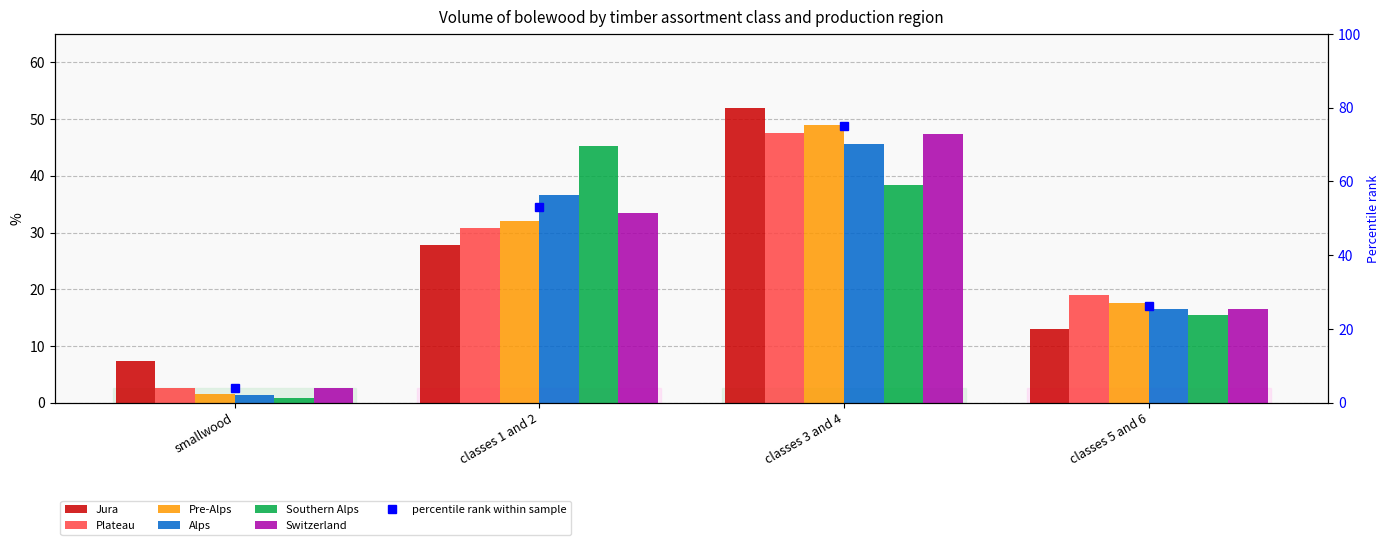

Reading left to right, what are all the values shown in this chart?

Jura: smallwood=7.3	classes 1 and 2=27.8	classes 3 and 4=52.0	classes 5 and 6=13.0
Plateau: smallwood=2.6	classes 1 and 2=30.8	classes 3 and 4=47.6	classes 5 and 6=19.0
Pre-Alps: smallwood=1.5	classes 1 and 2=32.0	classes 3 and 4=49.0	classes 5 and 6=17.5
Alps: smallwood=1.3	classes 1 and 2=36.6	classes 3 and 4=45.6	classes 5 and 6=16.5
Southern Alps: smallwood=0.9	classes 1 and 2=45.3	classes 3 and 4=38.4	classes 5 and 6=15.5
Switzerland: smallwood=2.6	classes 1 and 2=33.5	classes 3 and 4=47.3	classes 5 and 6=16.5